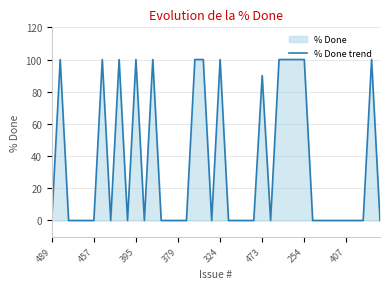

Does the chart display data point markers on the line(s)?

No